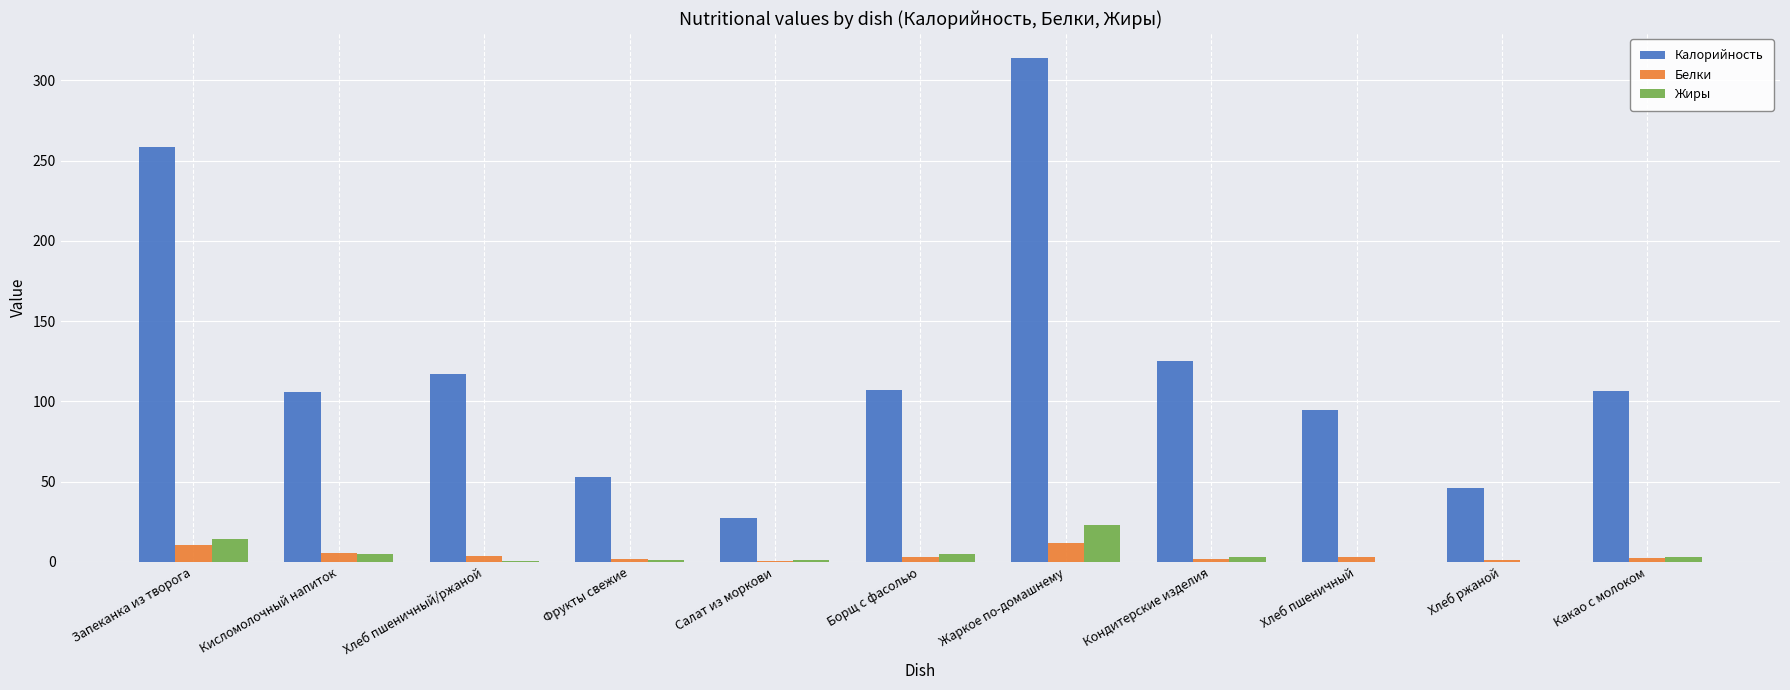

Between Кондитерские изделия and Хлеб ржаной, which series saw the biggest shift?

Калорийность